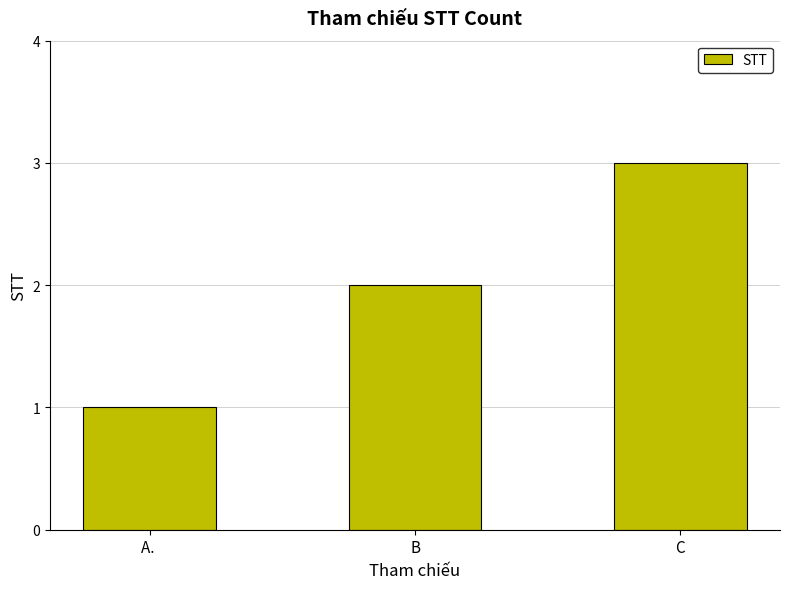

Approximately how many times larger is the value at C compared to A. ?

3.0